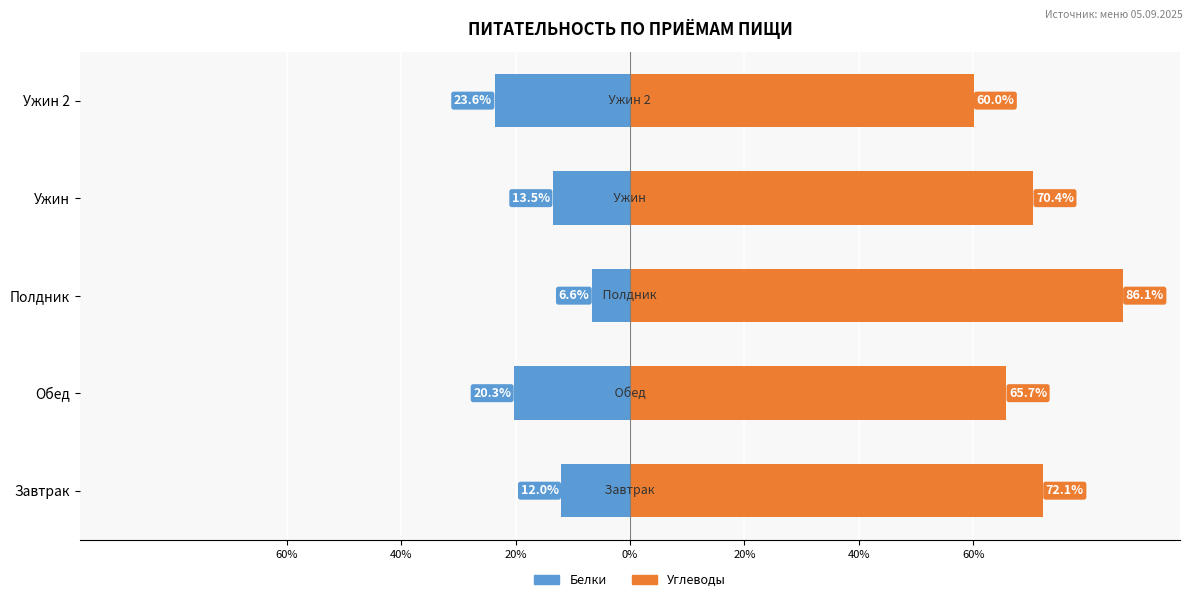

Which series has the largest range (max minus min)?

Углеводы